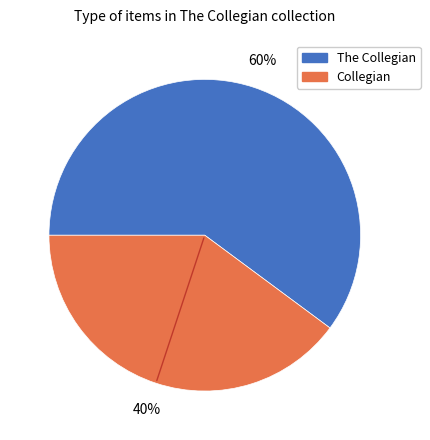

Do The Collegian and Collegian together represent more than half of the pie?

Yes